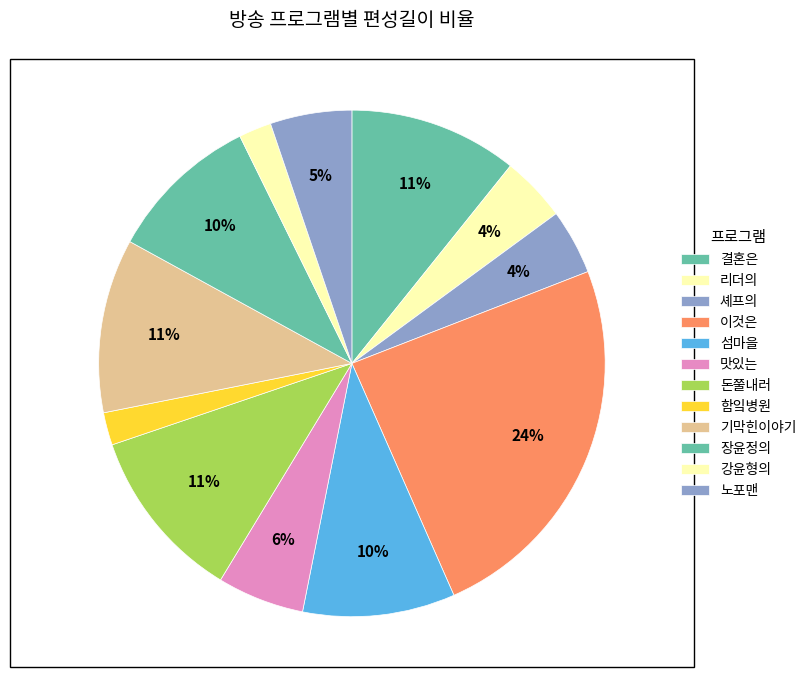

How many slices are in this pie chart?

12